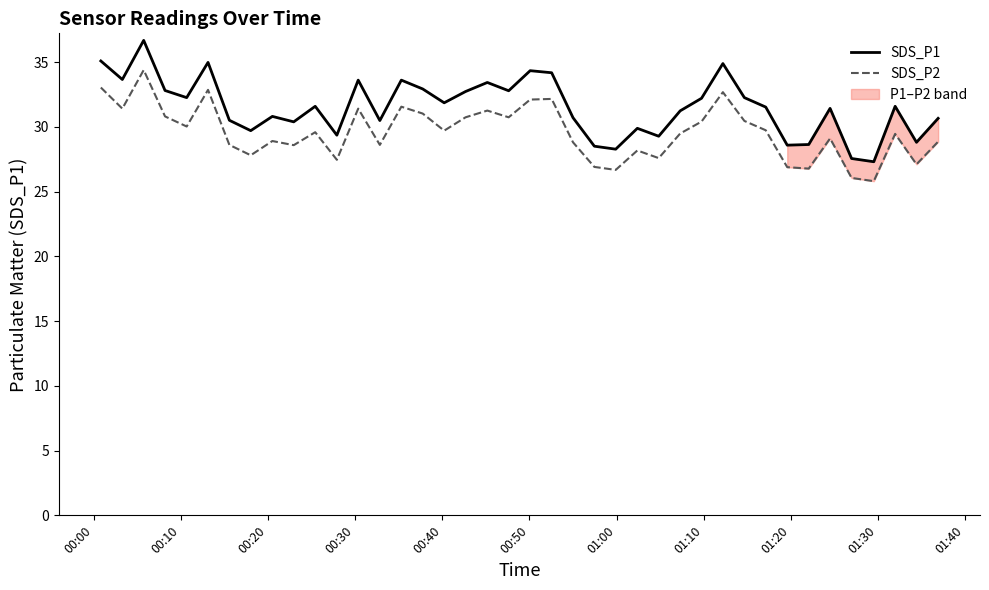

What is the lowest value of the SDS_P1 series?

27.3